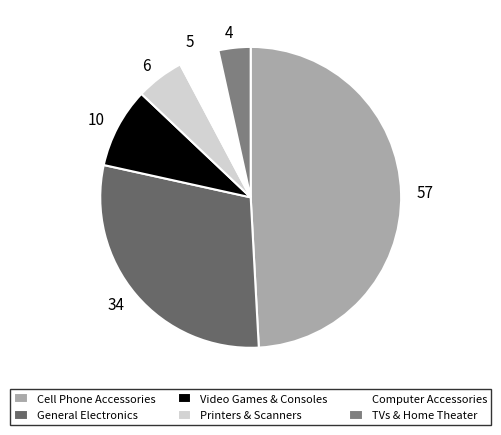

The General Electronics slice represents 23% of the pie. True or false?

False